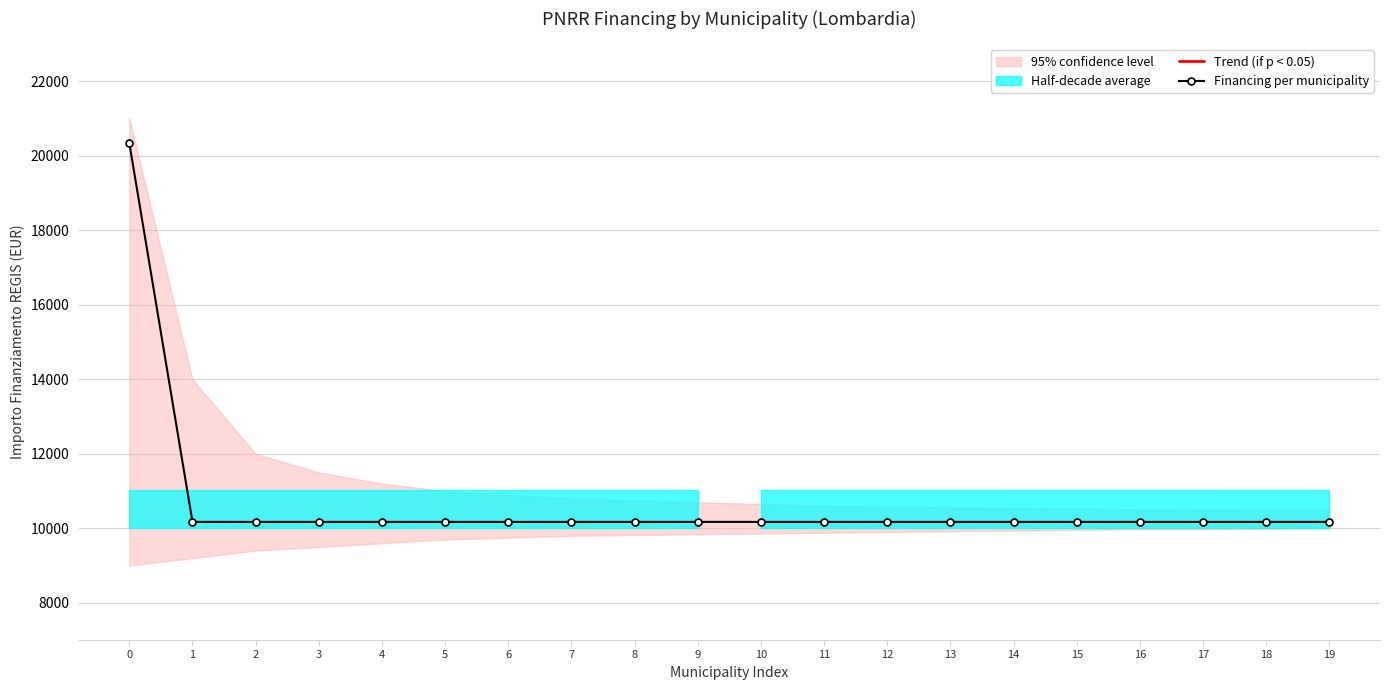

What is the smallest value displayed?

10172